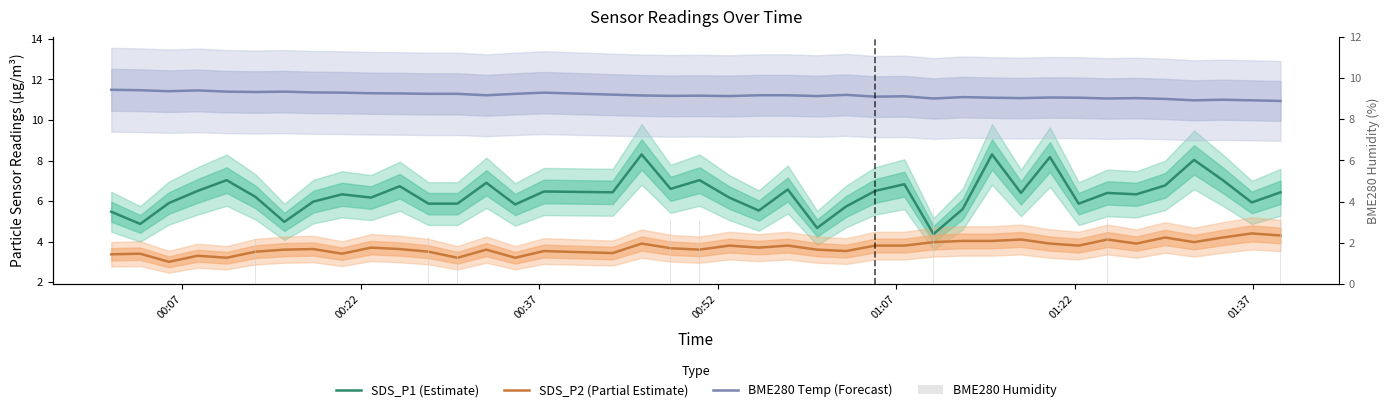

What is the maximum value for SDS_P1 (Estimate)?

8.3